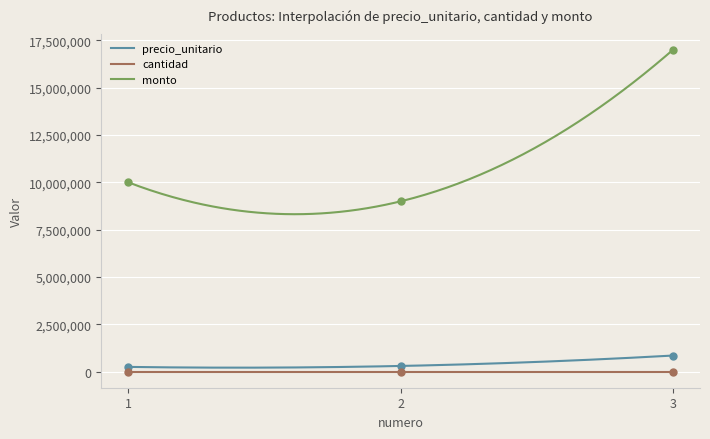

Which series contains the lowest Y value?

cantidad